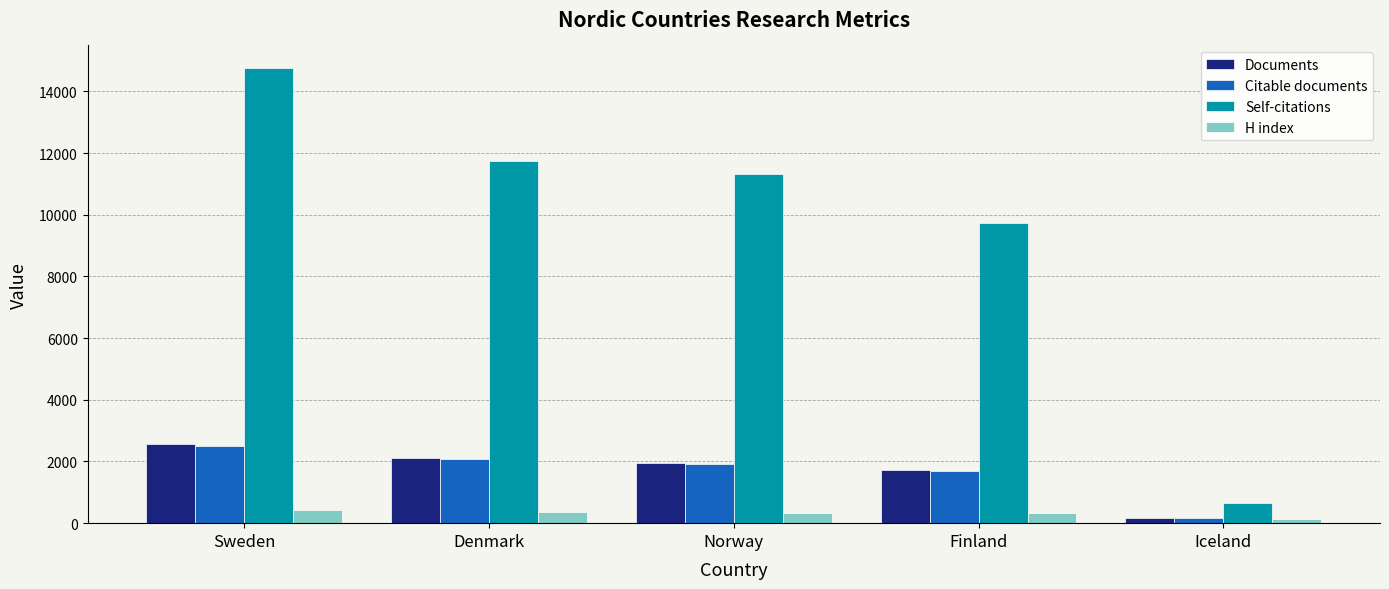

What is the total value across all series at Norway?

15530